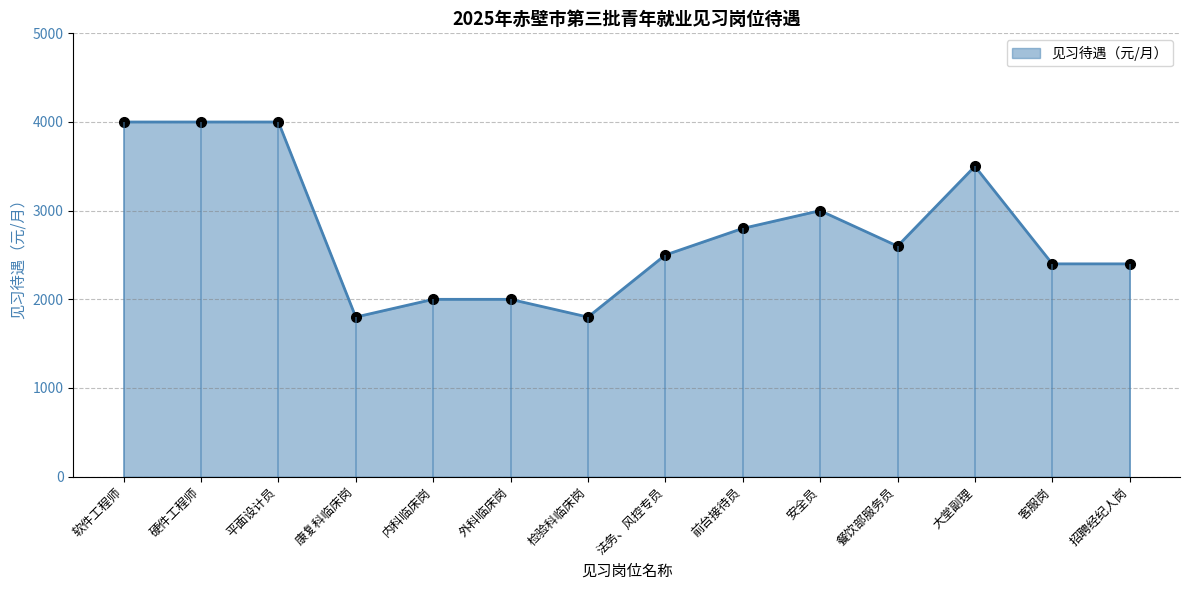

The chart shows a value of 2000 at 内科临床岗. True or false?

True